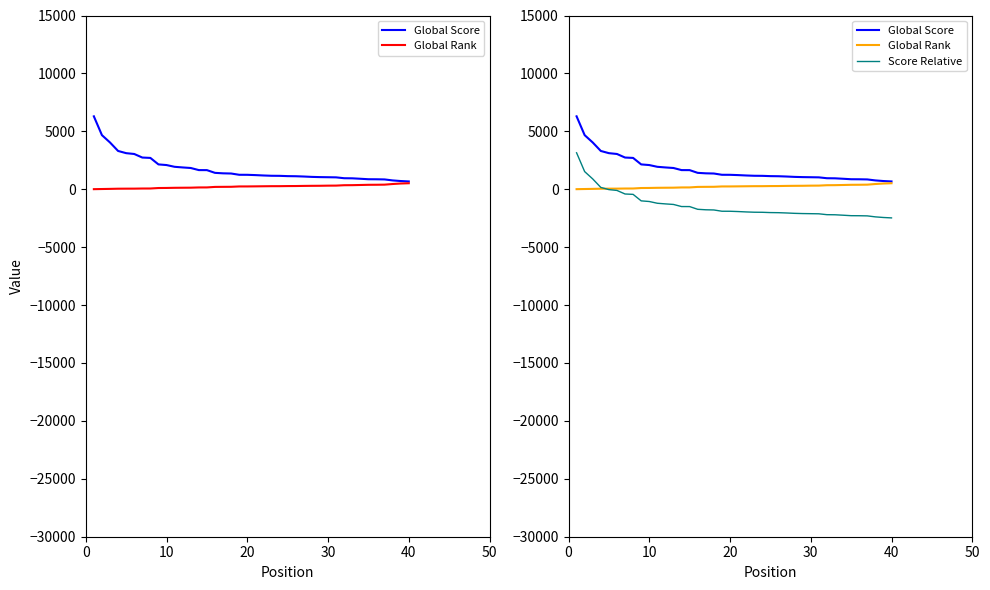

True or false: Global Rank has more than 0 interior local peaks.

False